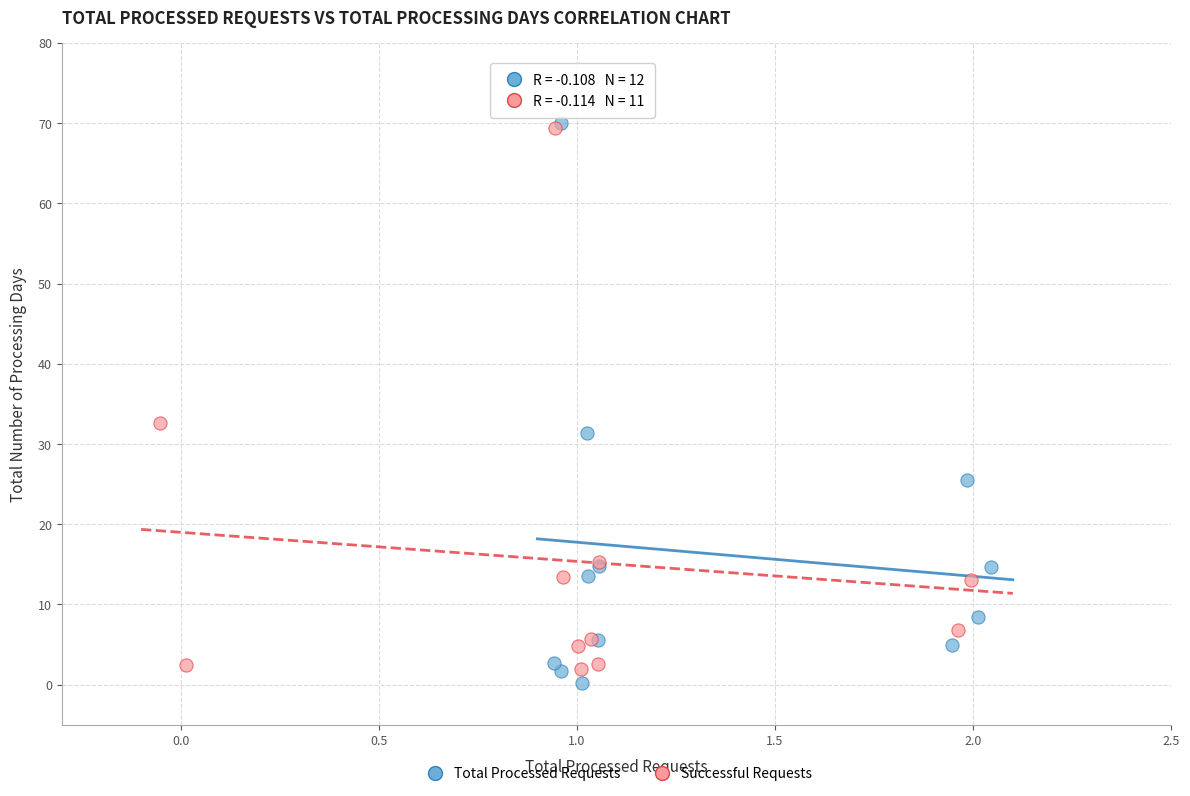

Which series contains the lowest Y value?

Total Processed Requests